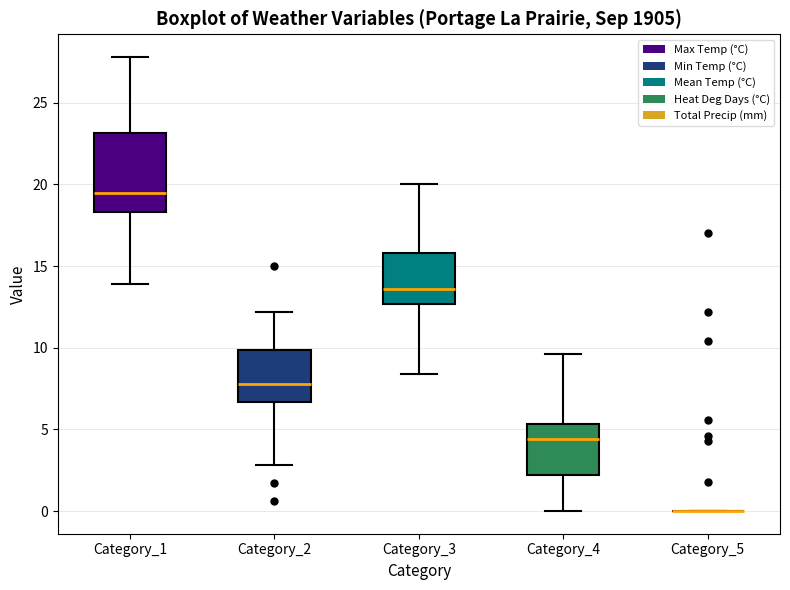

Comparing the boxes themselves (not the whiskers), which one is the tallest?

Category_1